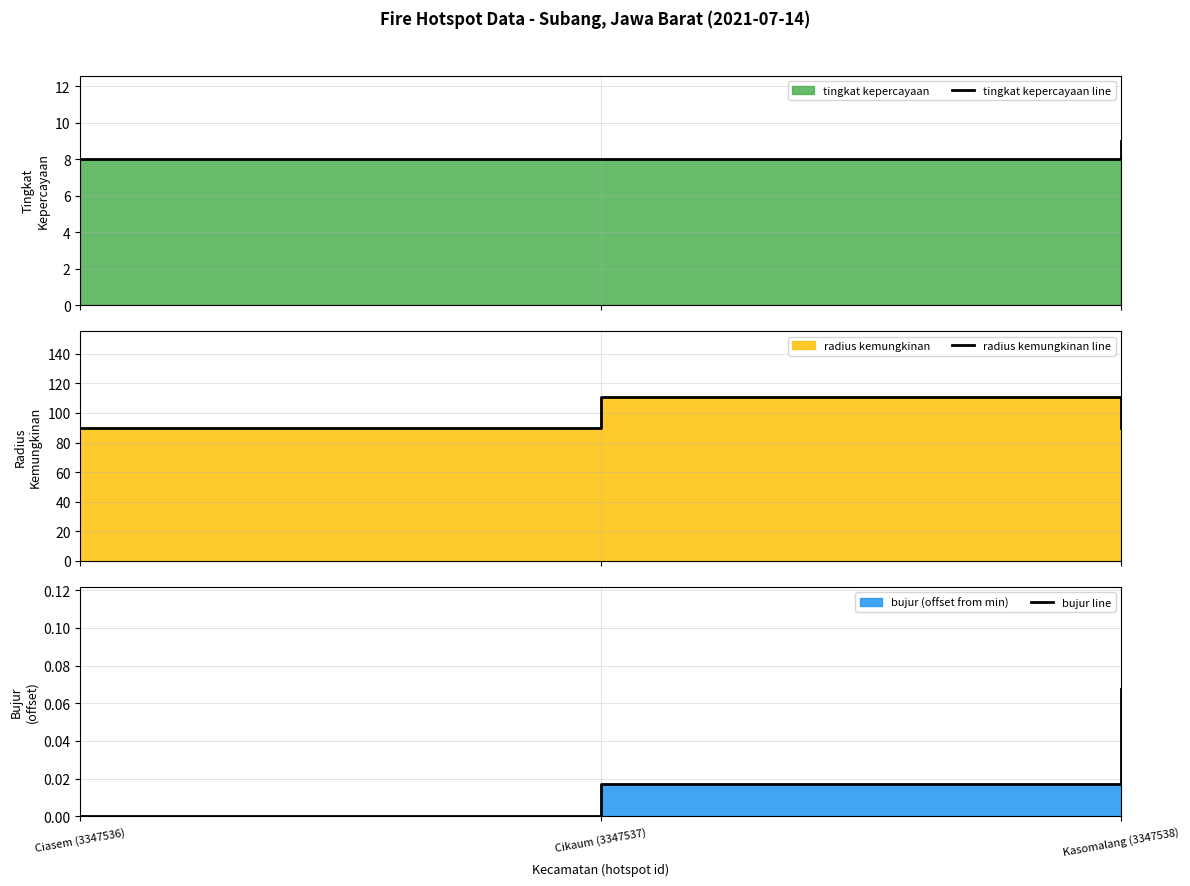

At Kasomalang (3347538), list the series in order from smallest to largest.

bujur line, tingkat kepercayaan line, radius kemungkinan line